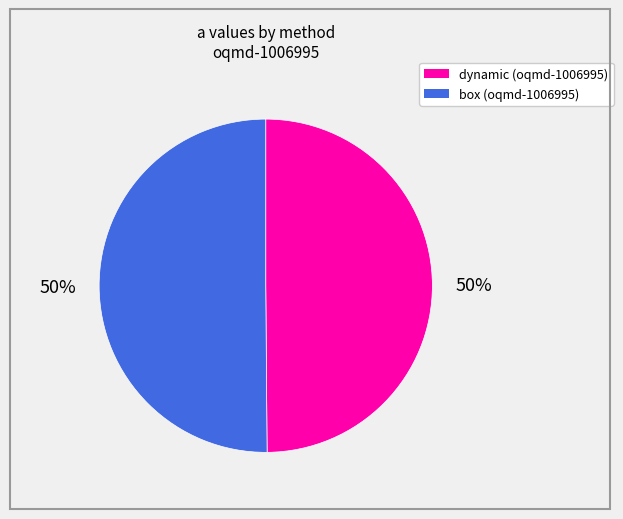

Approximately how many times larger is the value at box (oqmd-1006995) compared to dynamic (oqmd-1006995)?

1.0